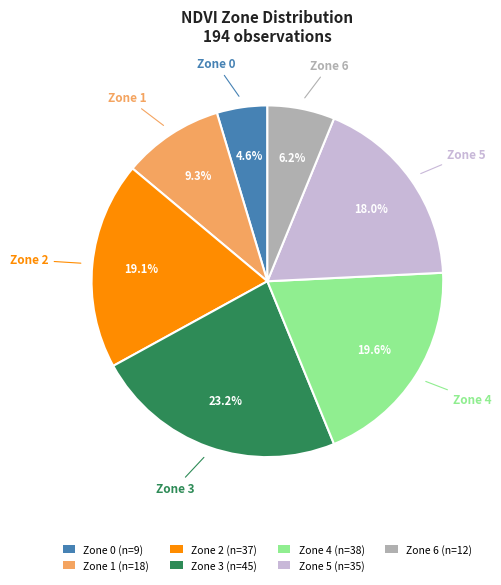

Approximately how many times larger is the value at Zone 3 (n=45) compared to Zone 1 (n=18)?

2.5